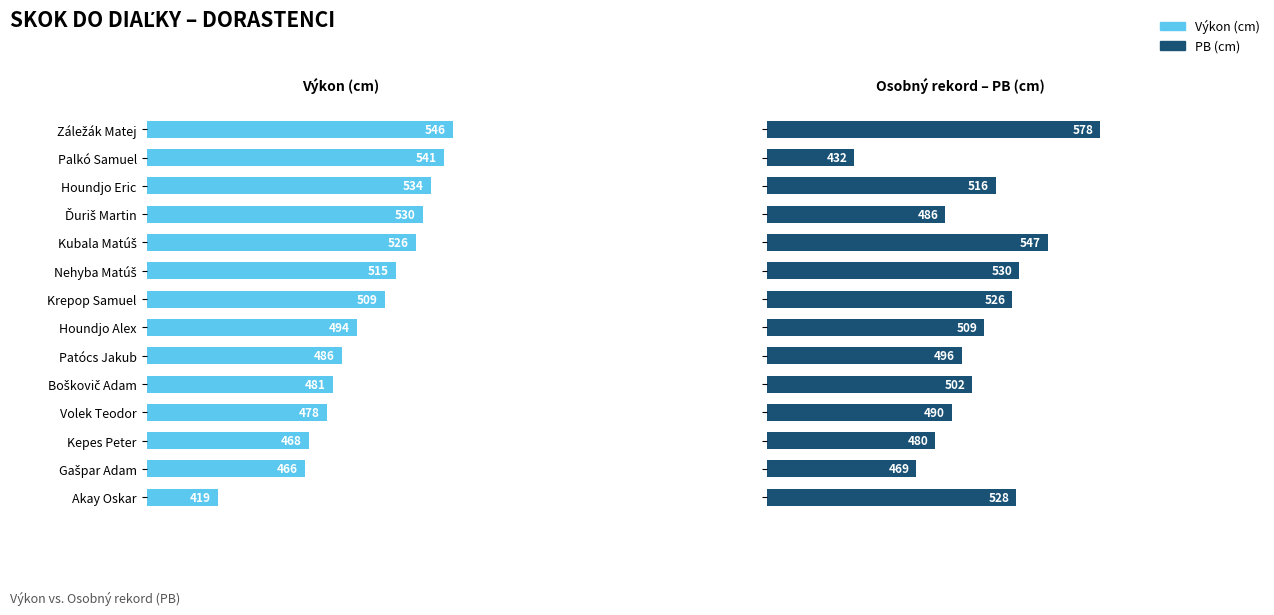

List the series in order of their overall mean, highest first.

PB, Výkon